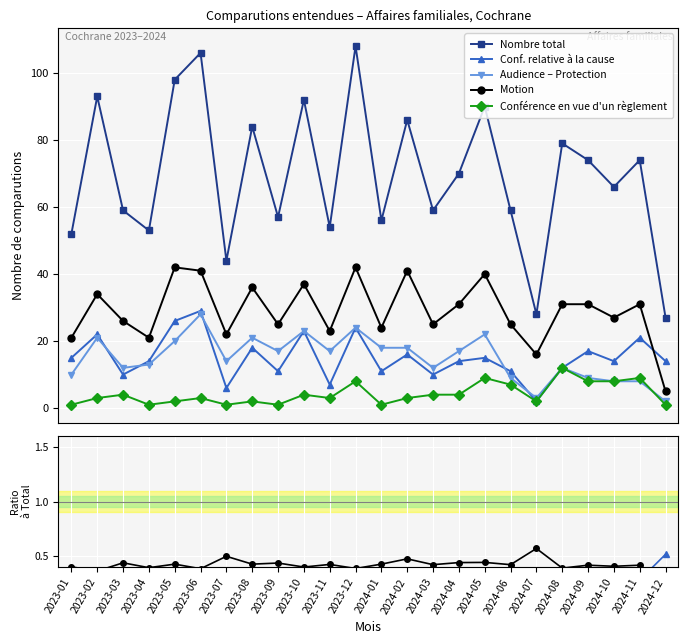

Which series has the largest total across all categories?

Nombre total